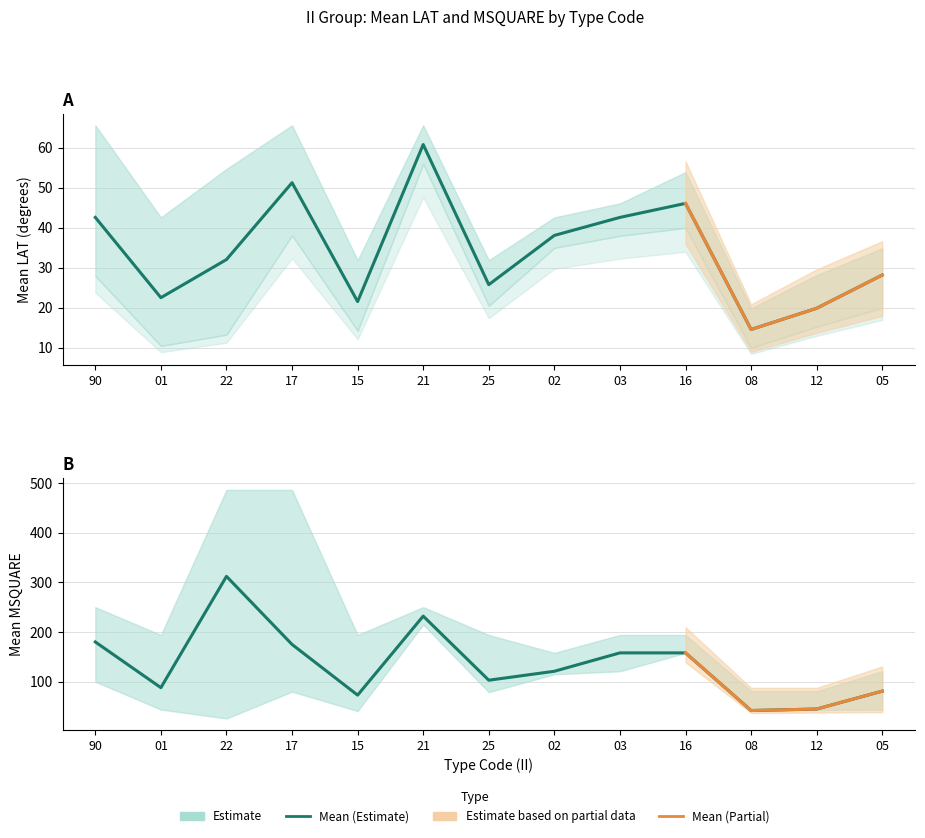

True or false: Mean MSQUARE and Mean LAT intersect in this chart.

False